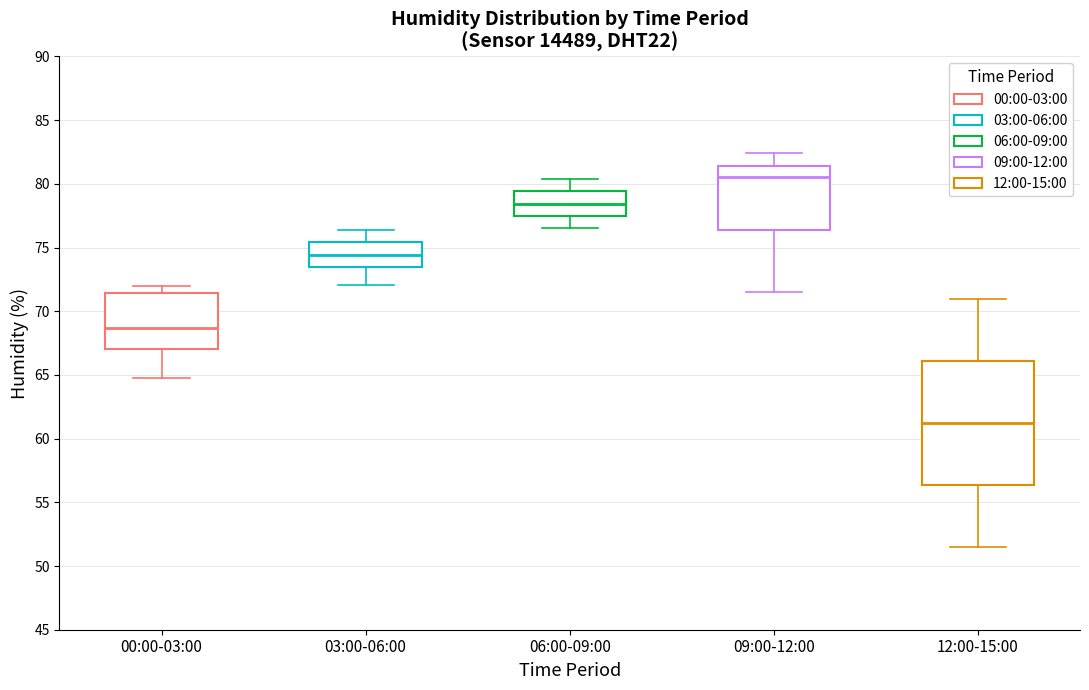

Which box's median line is the lowest?

12:00-15:00